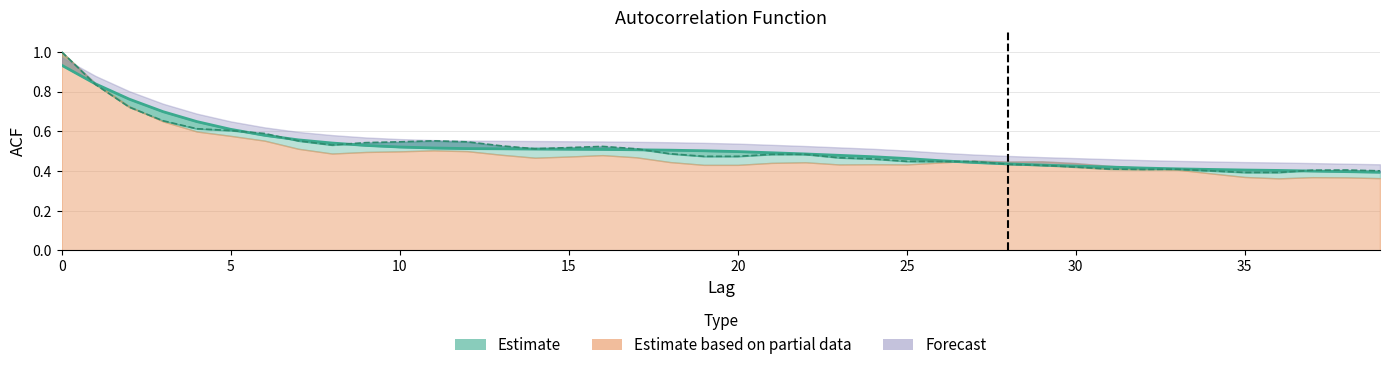

True or false: acf_shown has a value of 0.4 at 27.

True